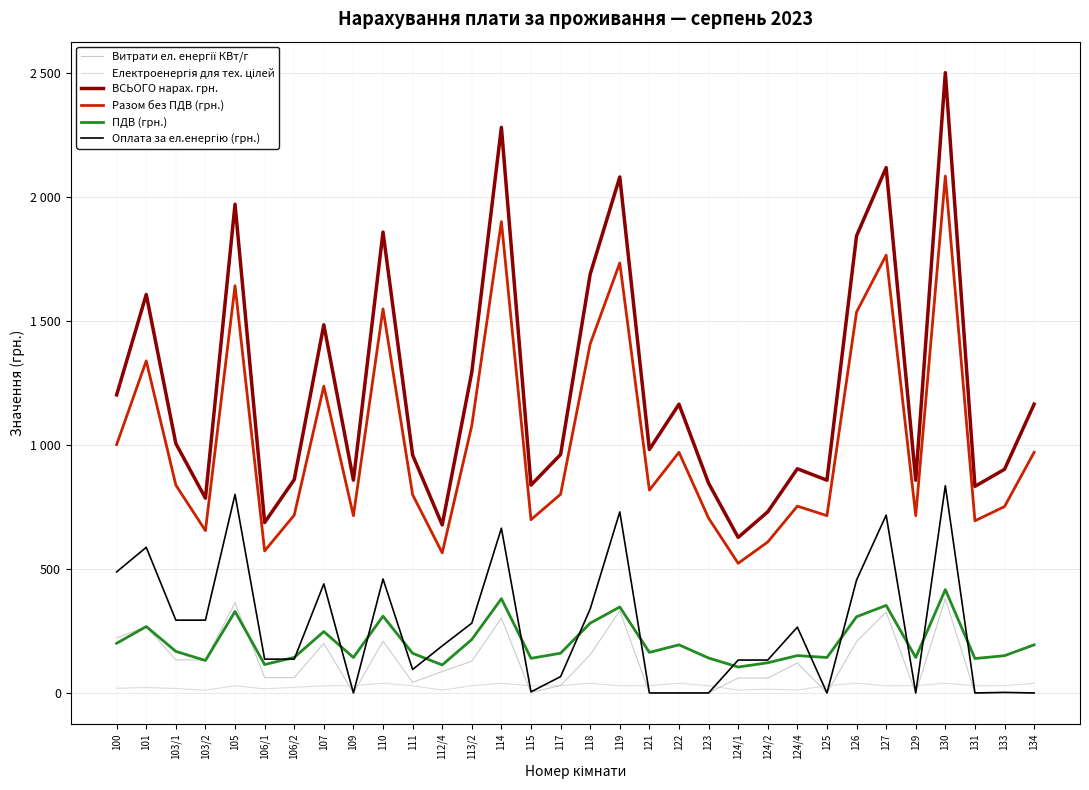

Which category has the highest value across all series?

130